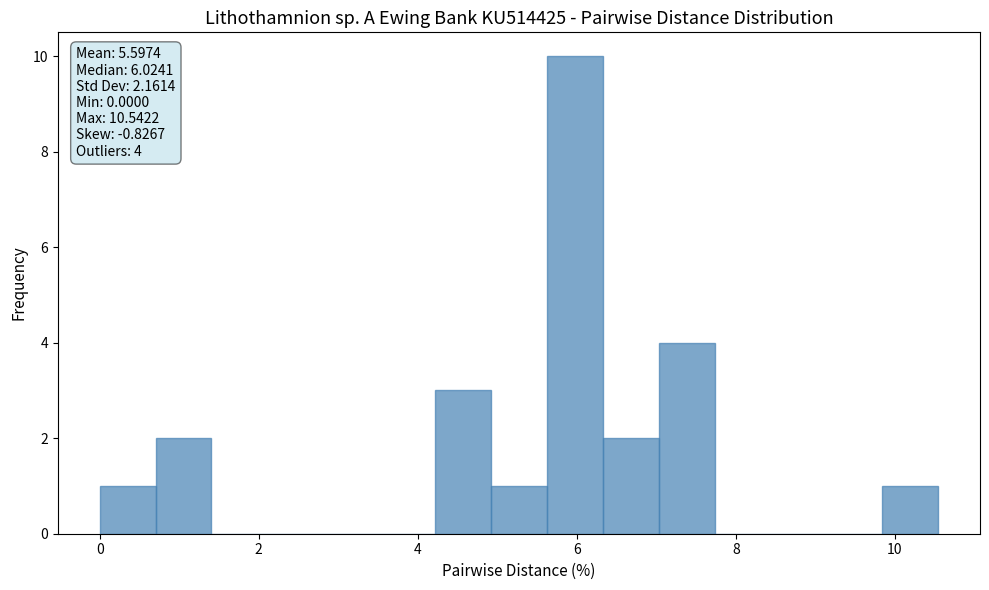

Read against the x-axis, roughly where is the centre of the tallest bar?

6.0